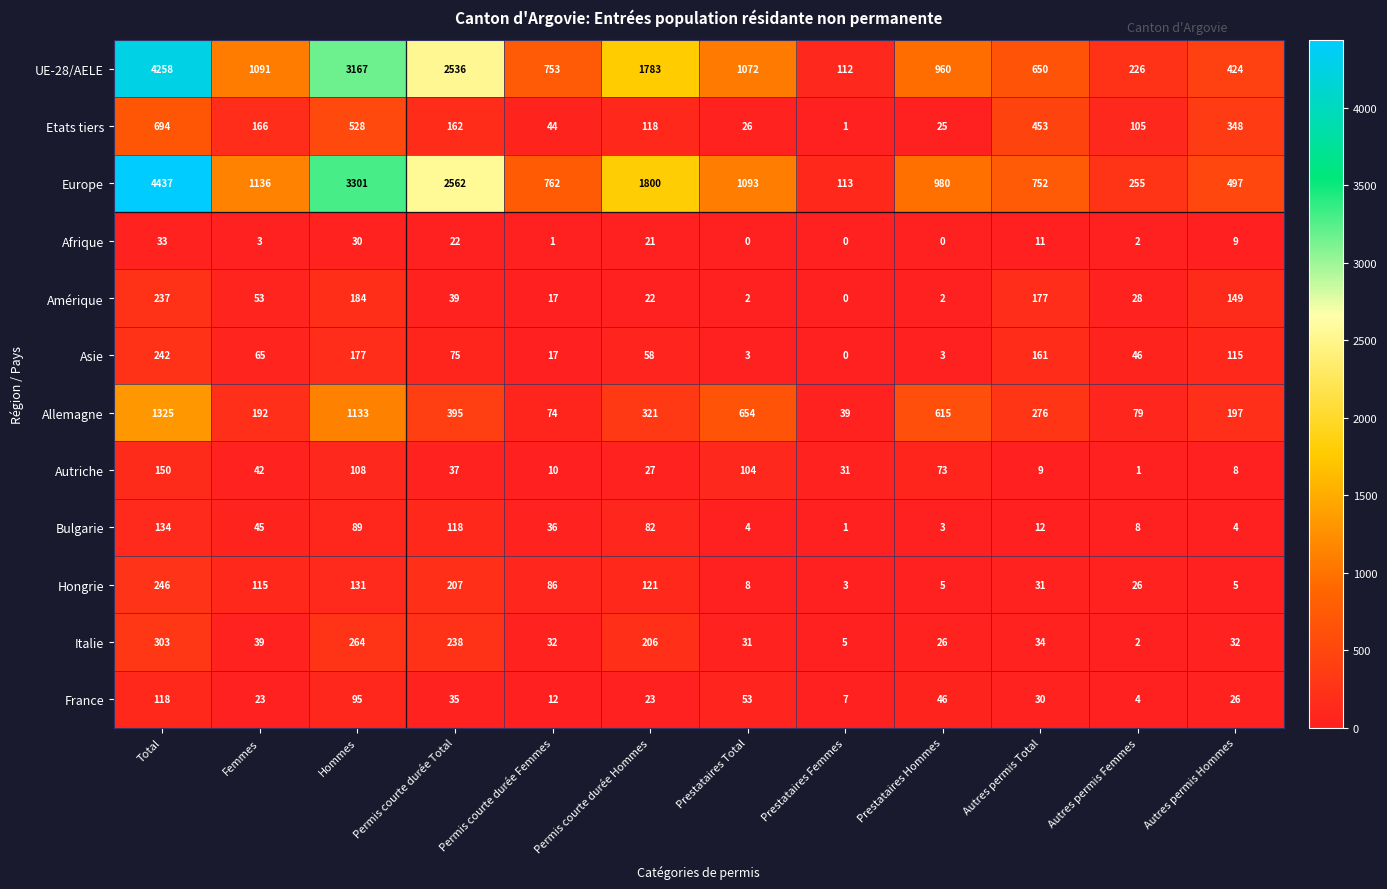

Which label corresponds to the largest value in the chart?

Total